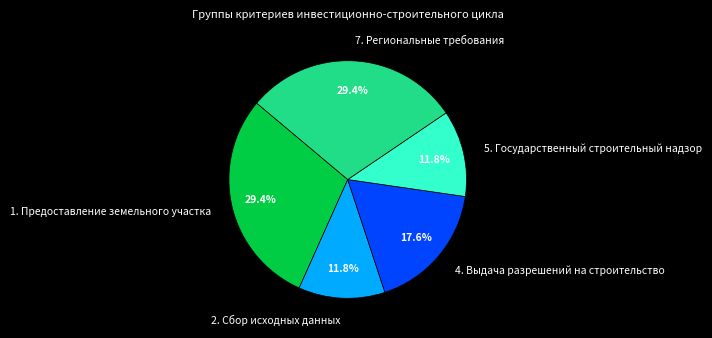

Is there a majority slice in this chart?

No